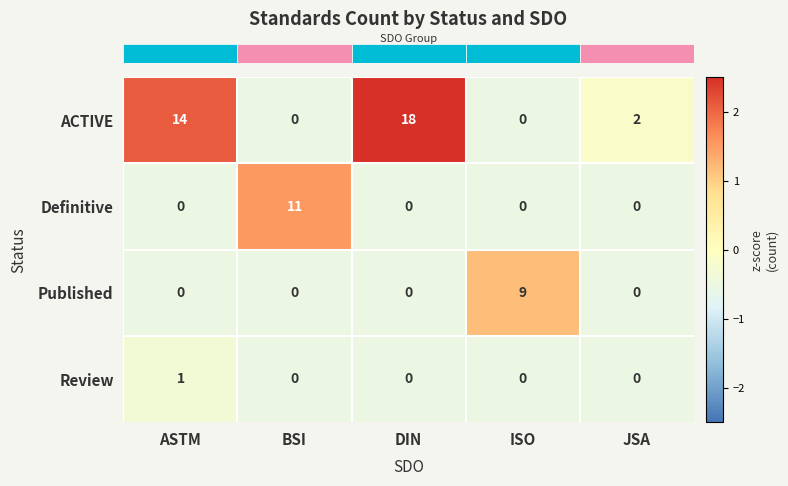

The Published series shows -3 at ASTM. True or false?

False